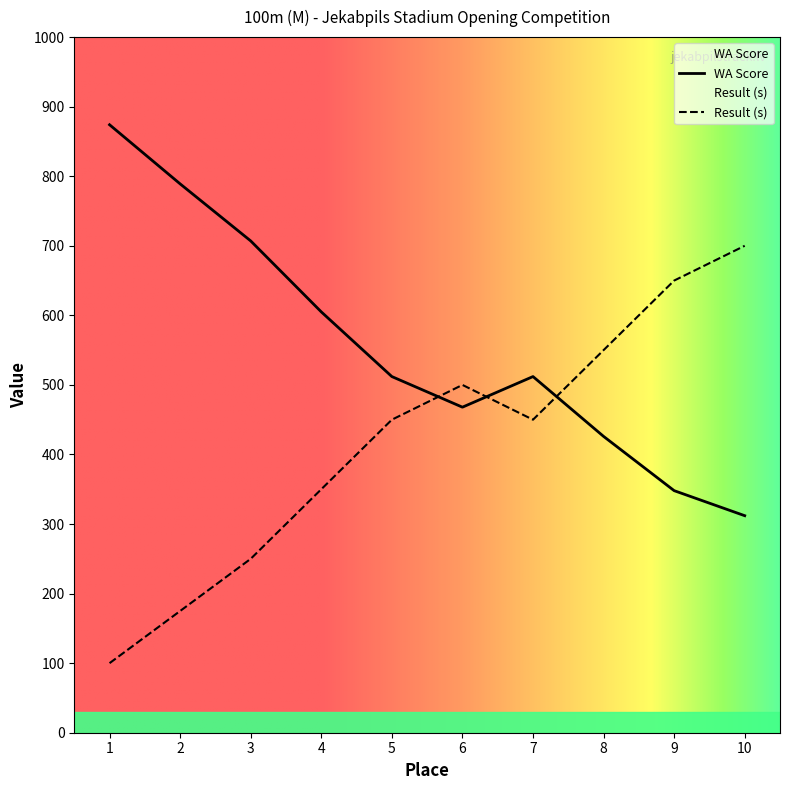

Is it true that Result (s) equals 450.0 at 5?

True